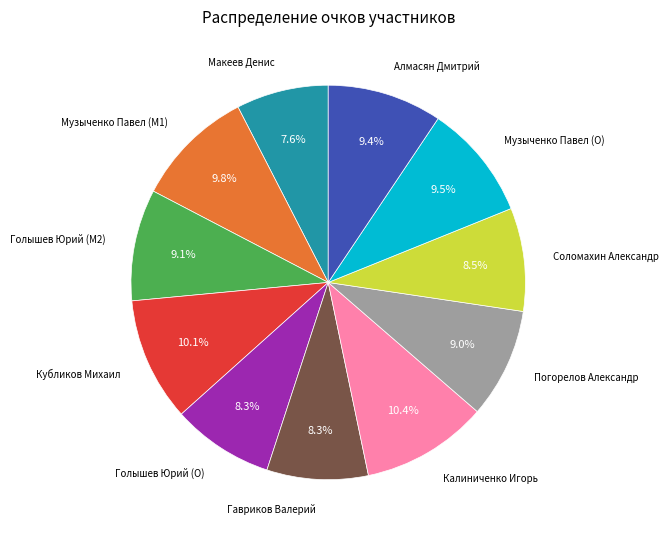

How much of the chart is everything except Музыченко Павел (M1)?

90.2%